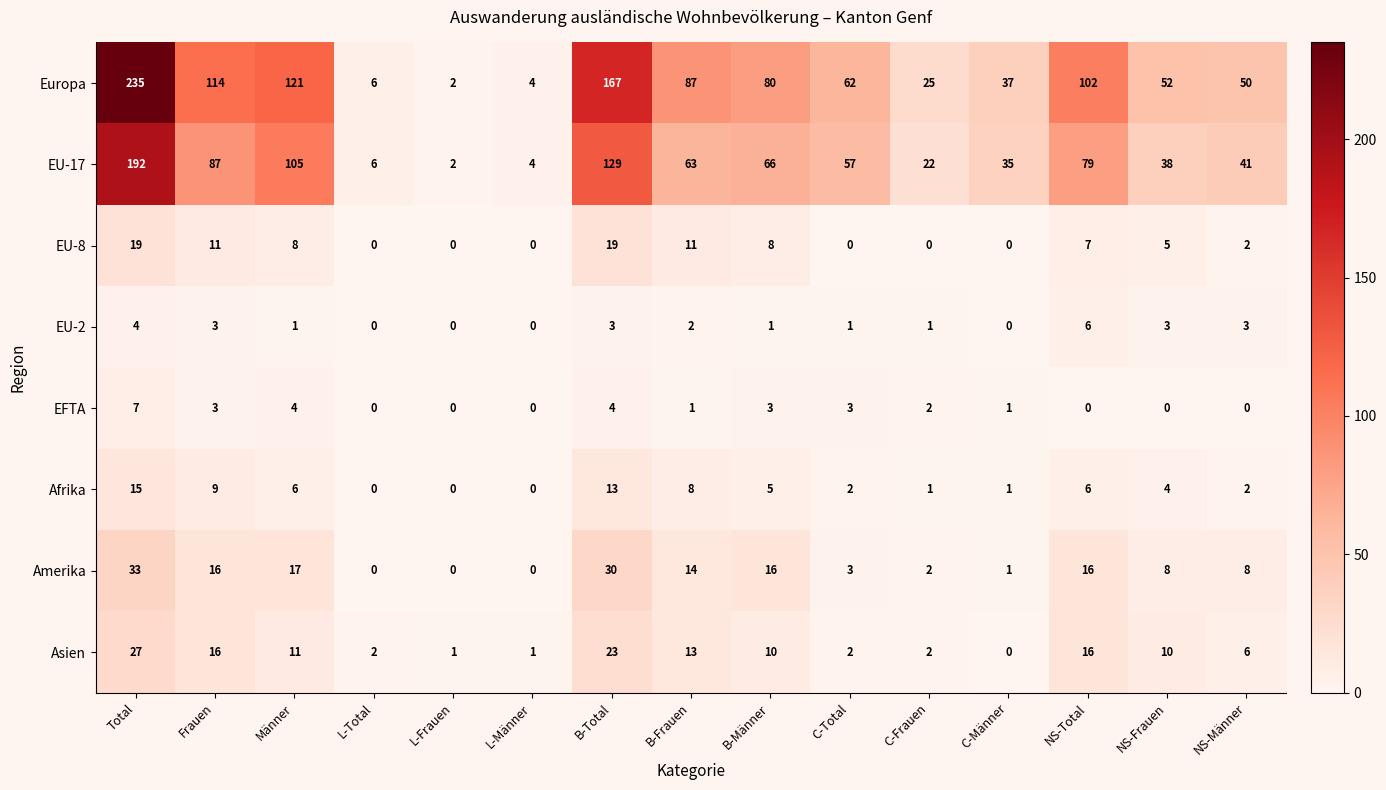

How many data points does each series have?

15